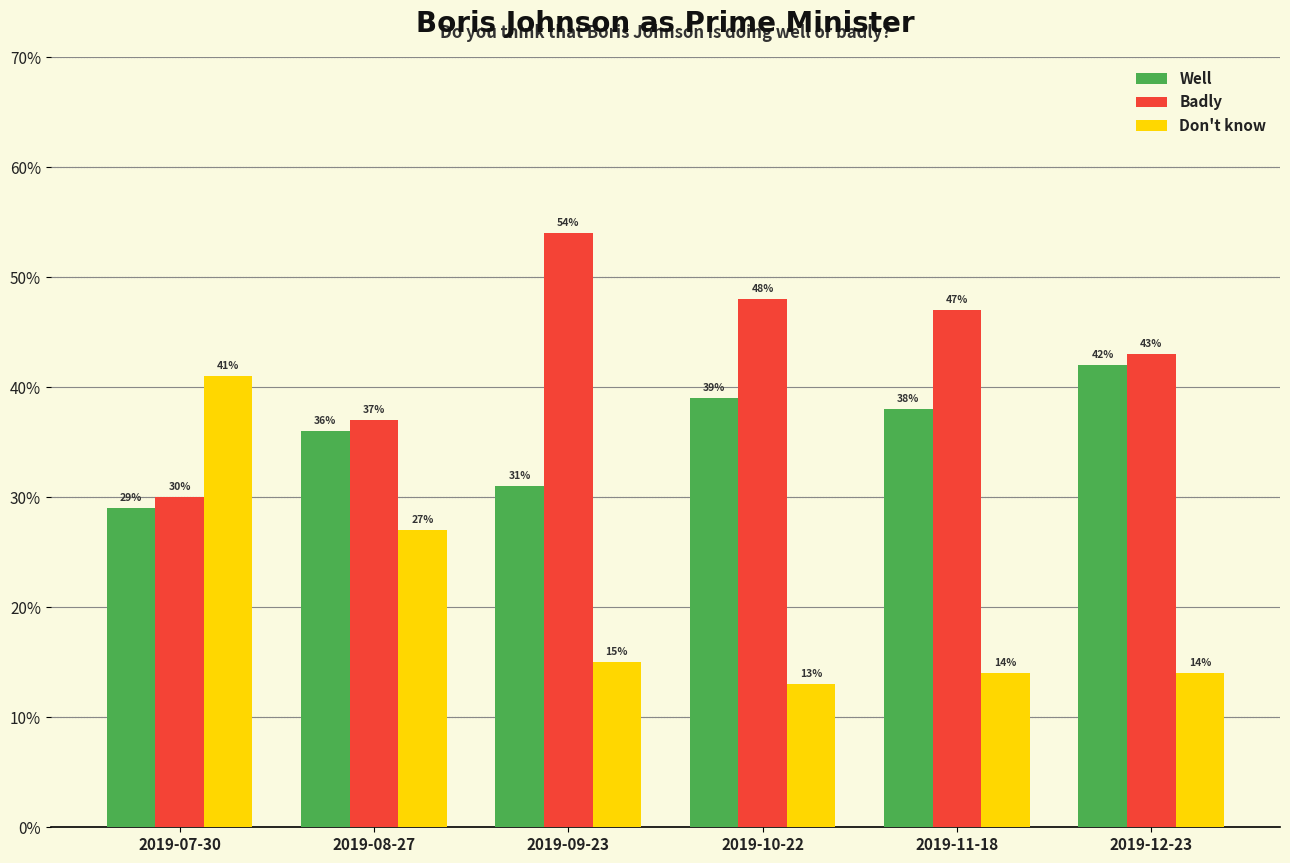

True or false: Badly has a value of 0.5 at 2019-09-23.

True